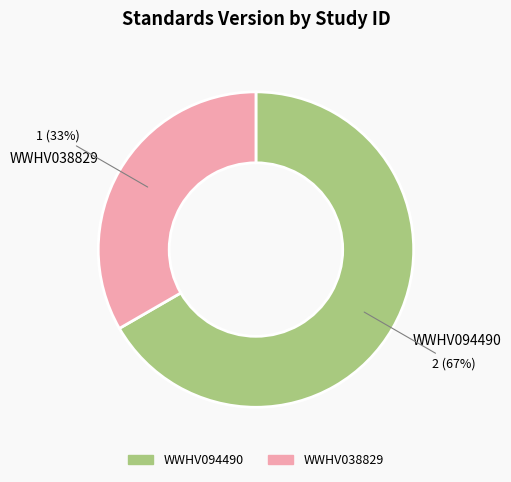

The WWHV094490 slice represents 67% of the pie. True or false?

True